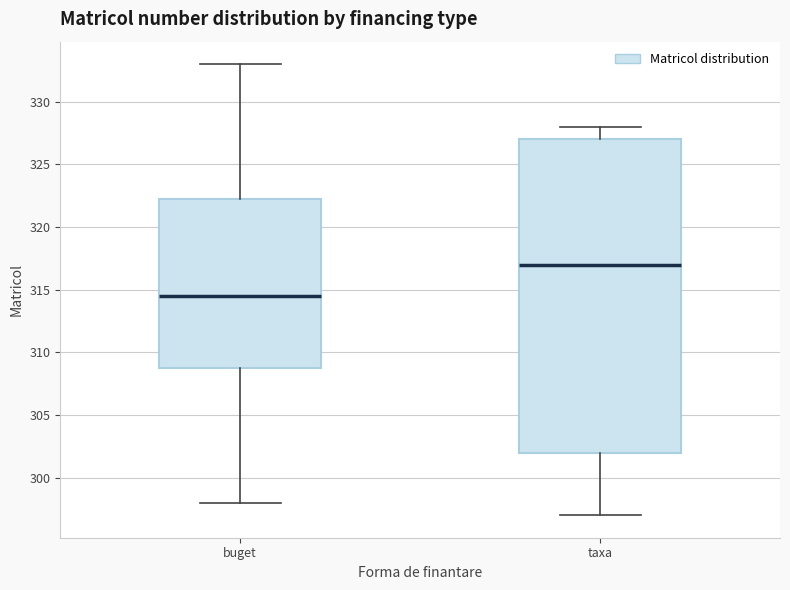

Where does the median line of the box for buget sit on the y-axis? The values are not printed on the chart, so give them approximately, as read against the axis.

314.5